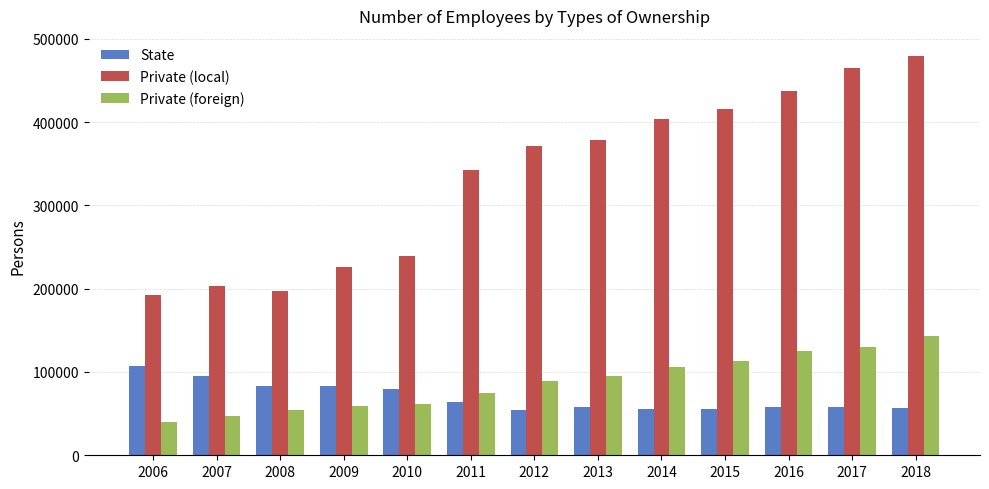

At 2016, list the series in order from smallest to largest.

State, Private (foreign), Private (local)